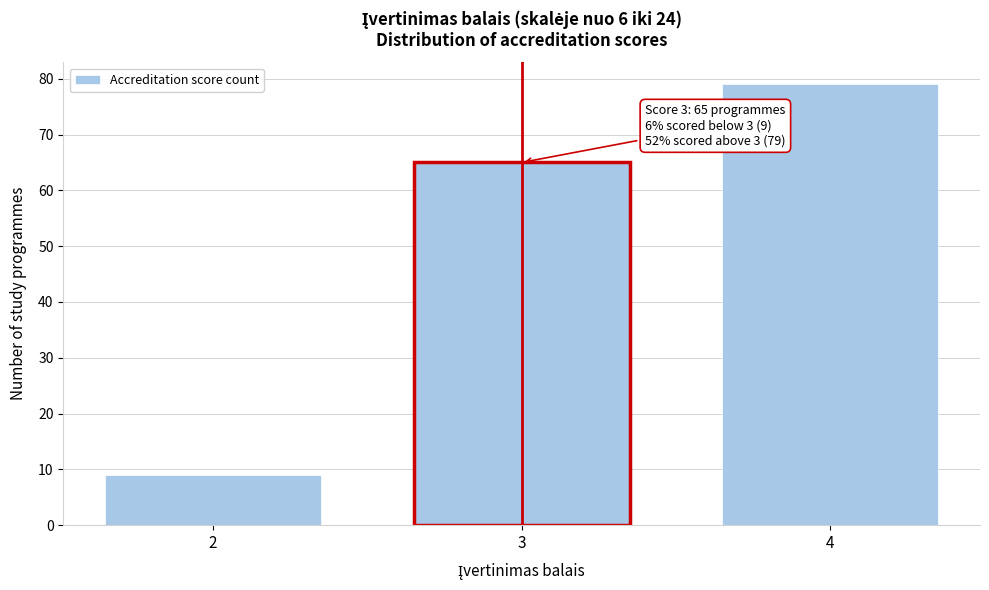

Reading left to right, extract all data points from this chart.

2=9	3=65	4=79